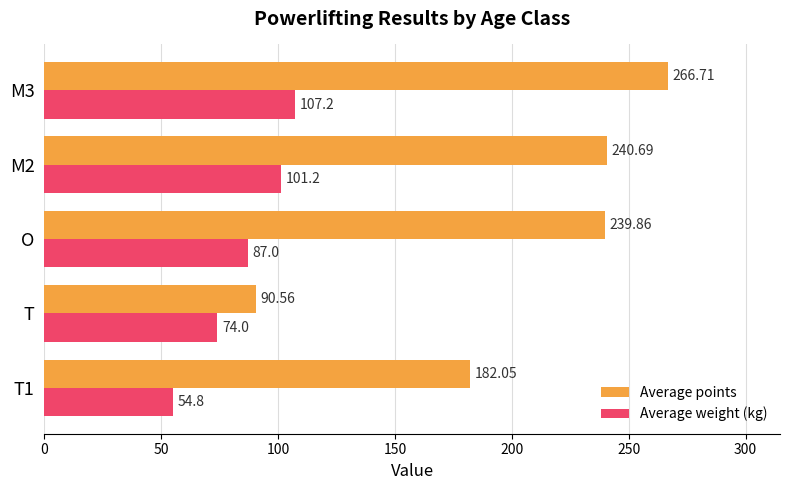

Rank the series by their maximum value, from highest to lowest.

Average points, Average weight (kg)